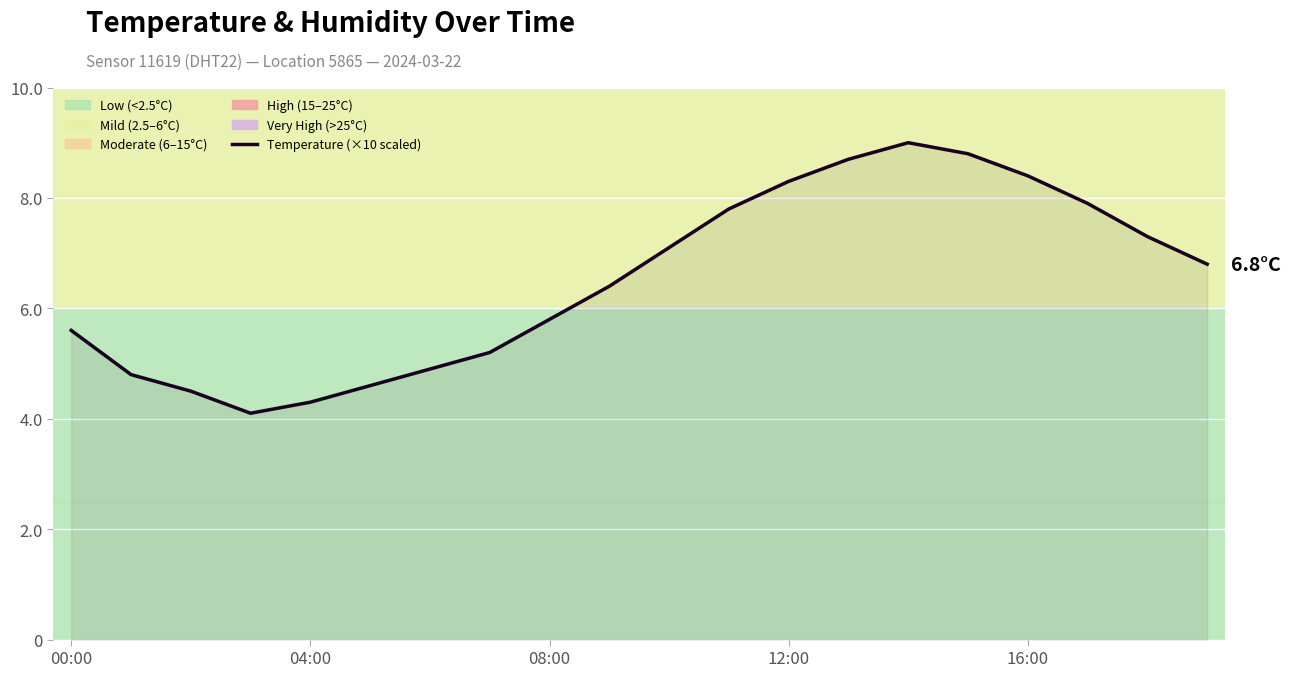

What is the sum of all values?

1303